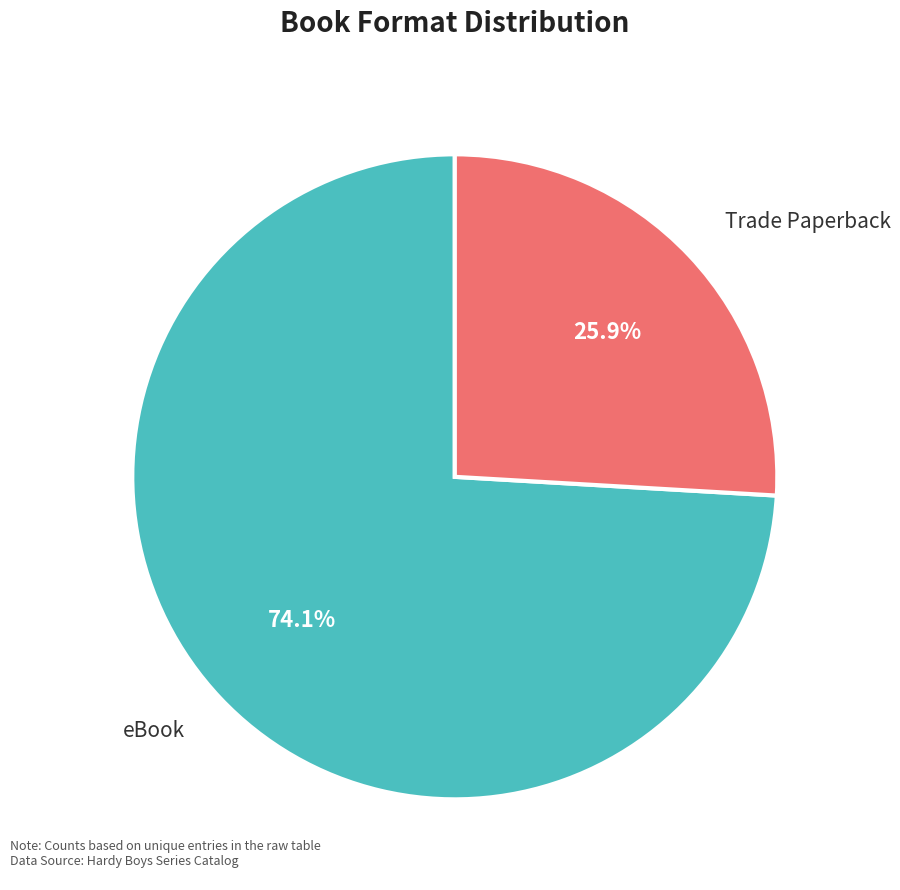

Is there a majority slice in this chart?

Yes